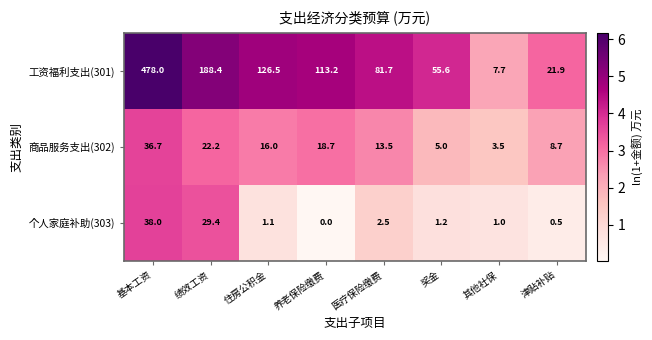

At which category does the chart reach its minimum across all series?

养老保险缴费